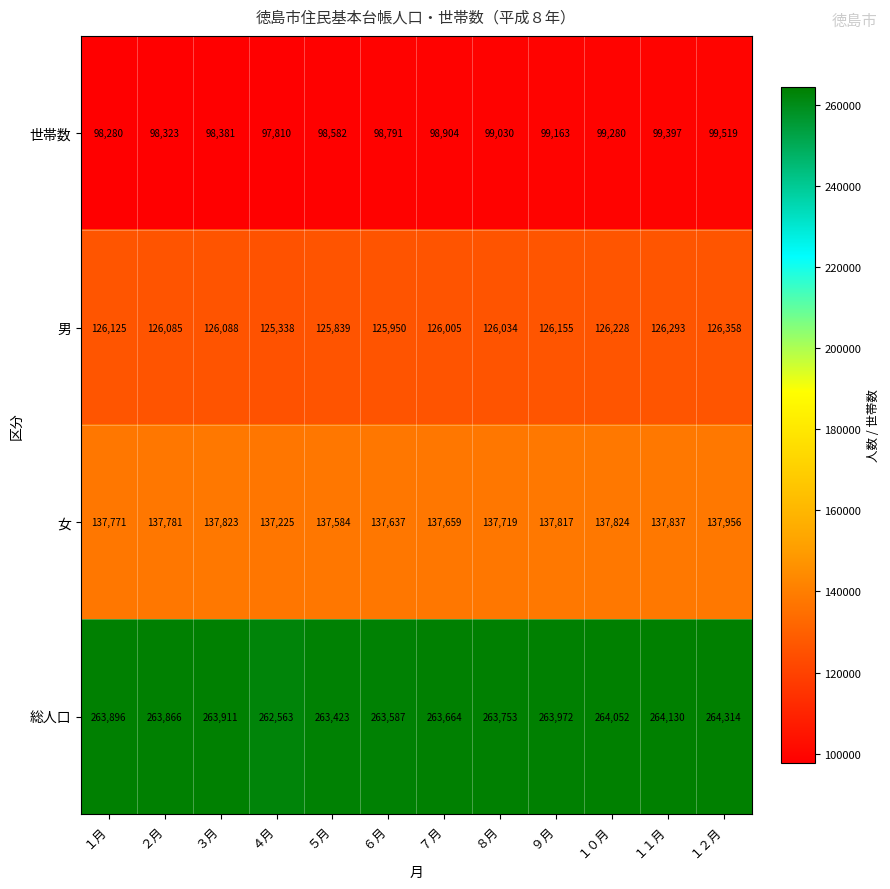

Where is 男 nearest to the value 125848?

５月